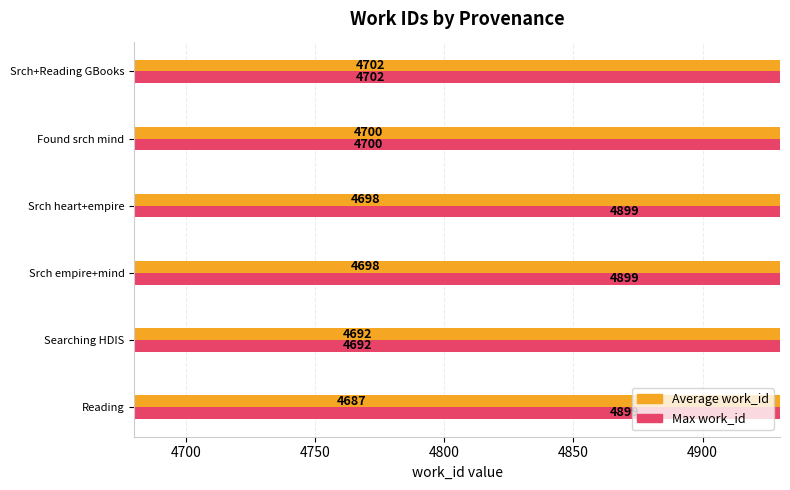

How many series are shown in this chart?

2